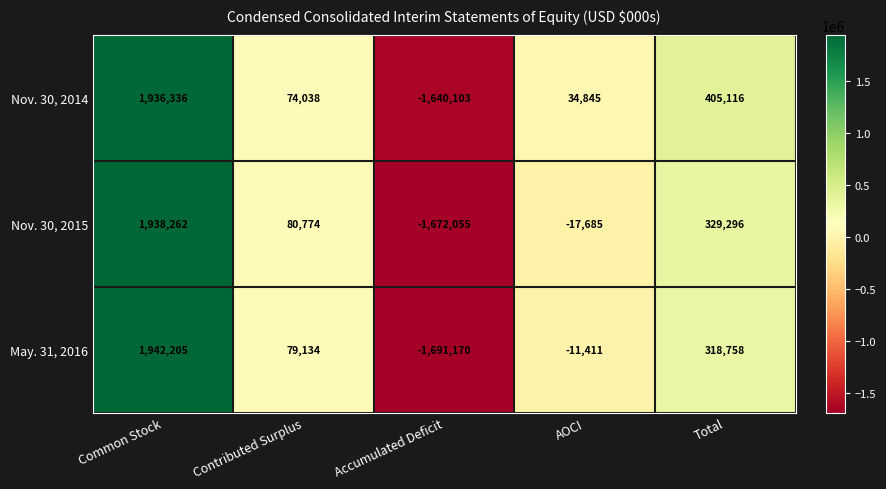

Which category has the lowest value across all series?

Accumulated Deficit